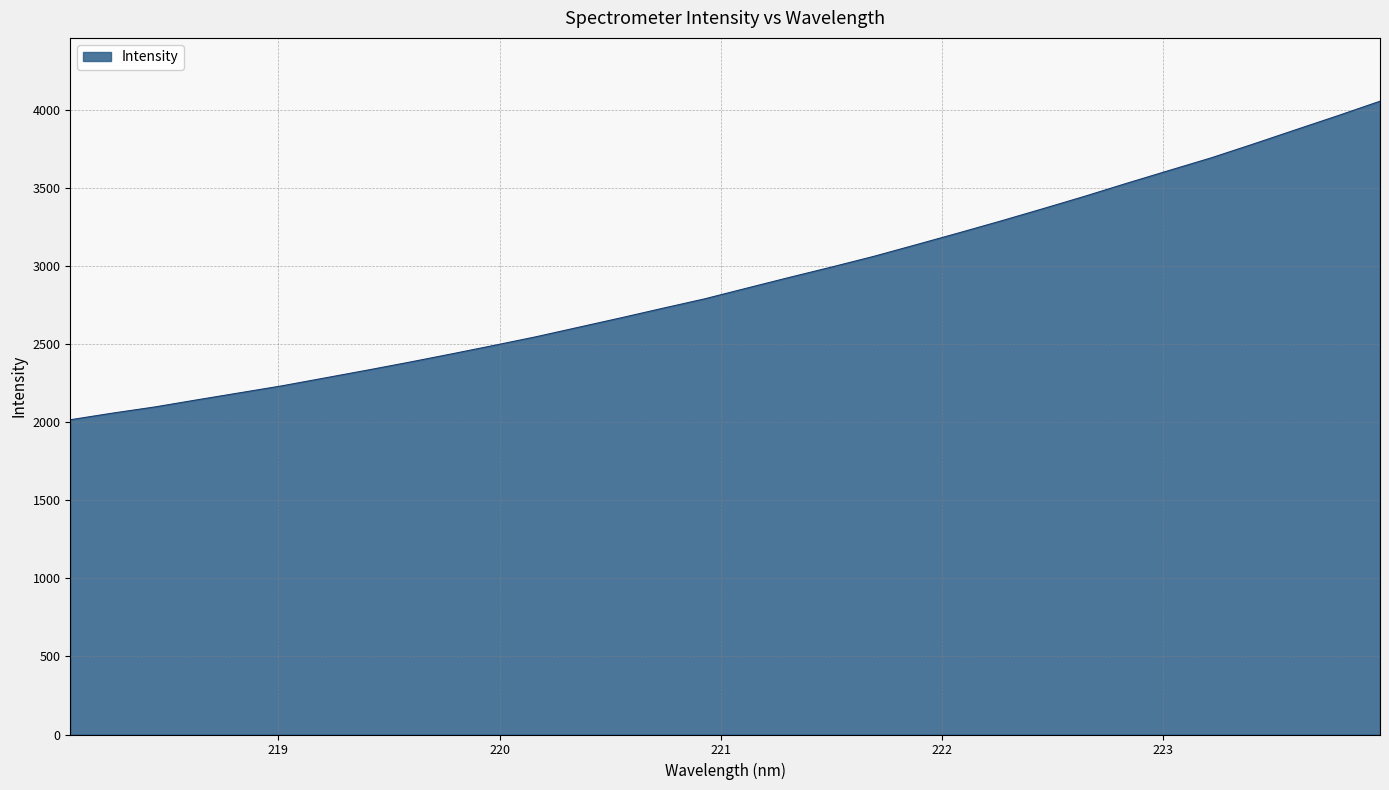

What is the minimum value shown in the chart?

2016.4